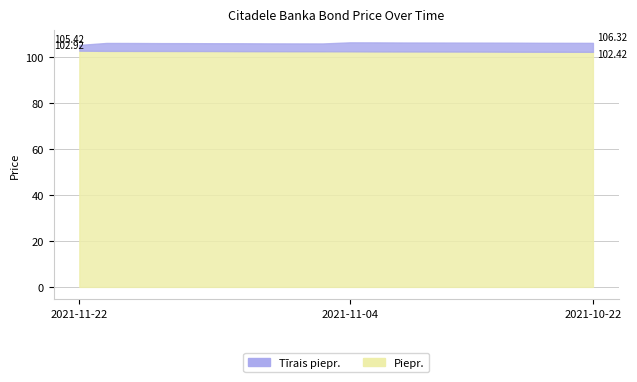

At which category does the chart reach its peak across all series?

2021-11-04